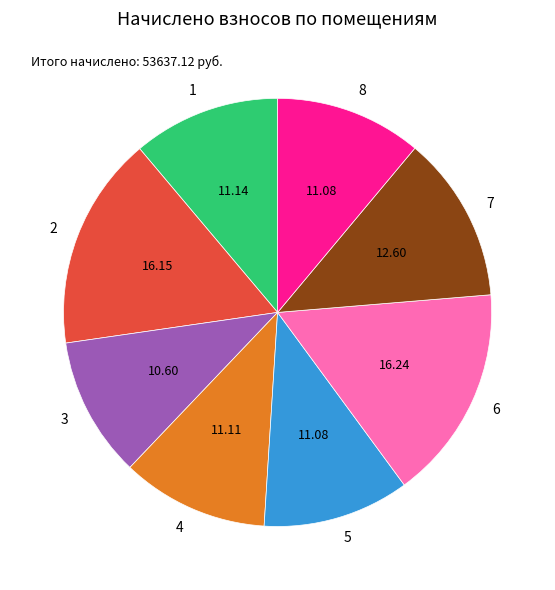

Does any single category account for the majority?

No